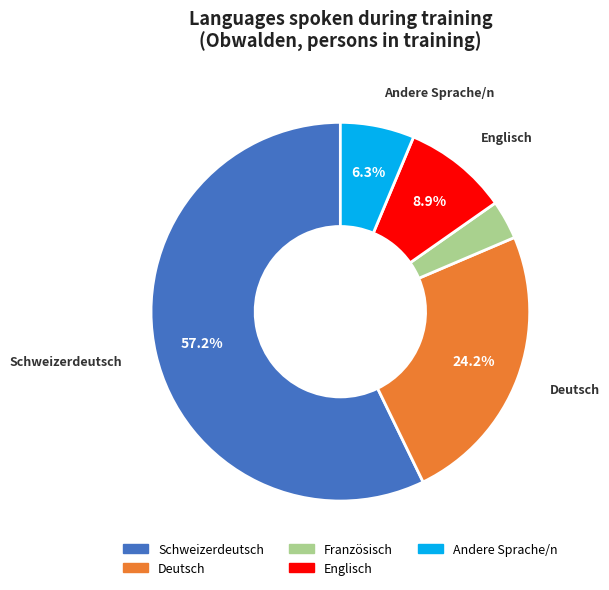

Does Deutsch represent more than half of the total?

No